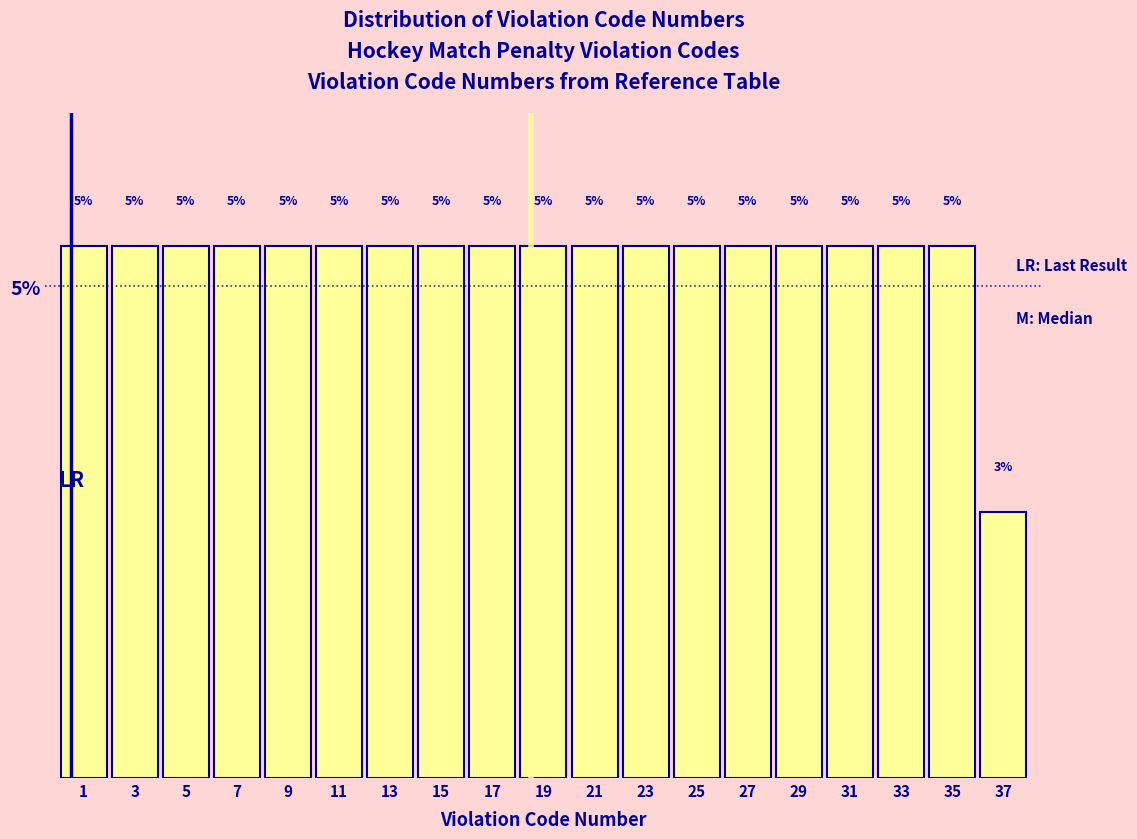

Does the chart contain any negative values?

No